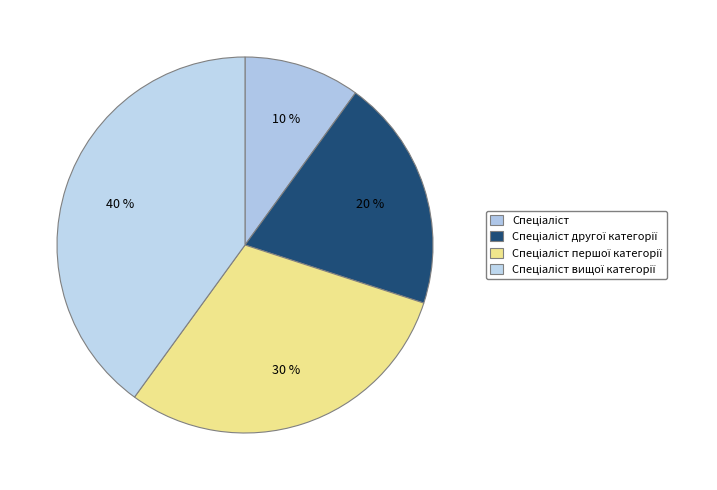

How many segments does this pie chart have?

4